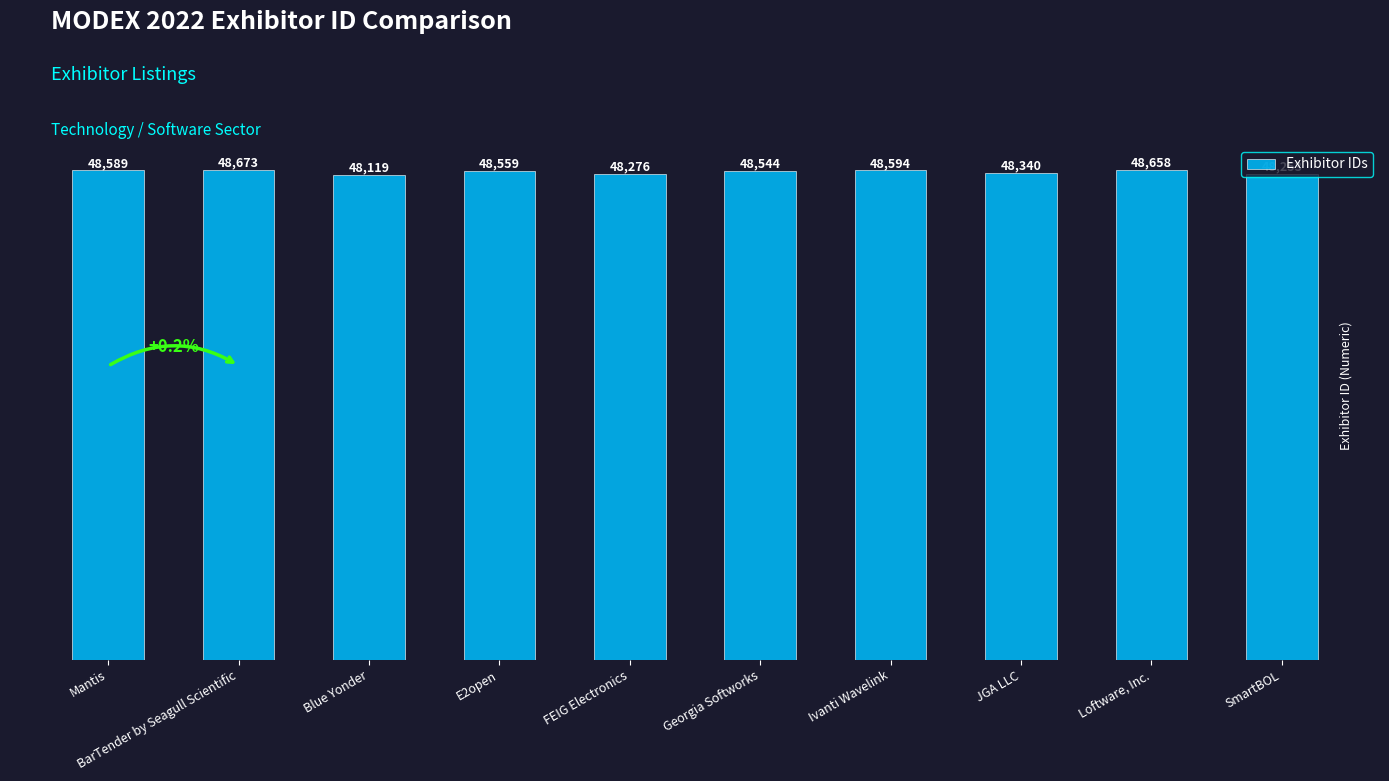

Reading left to right, what are all the values shown in this chart?

48589	48673	48119	48559	48276	48544	48594	48340	48658	48253